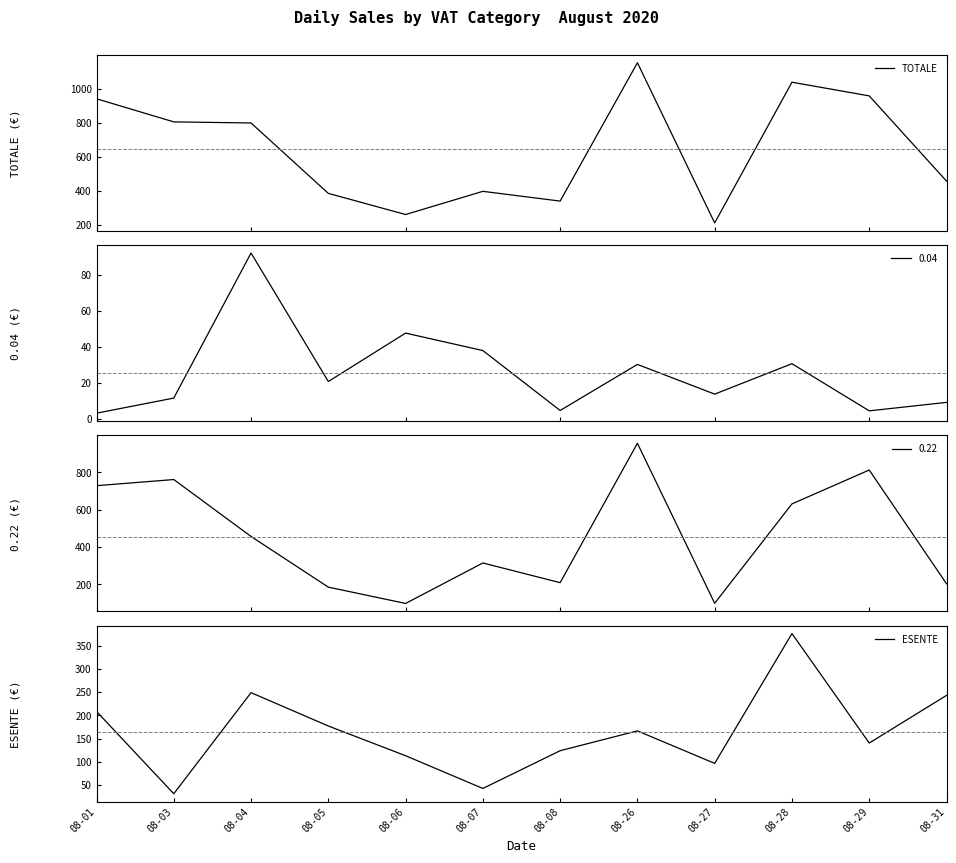

At which label does TOTALE first exceed 797?

08-01